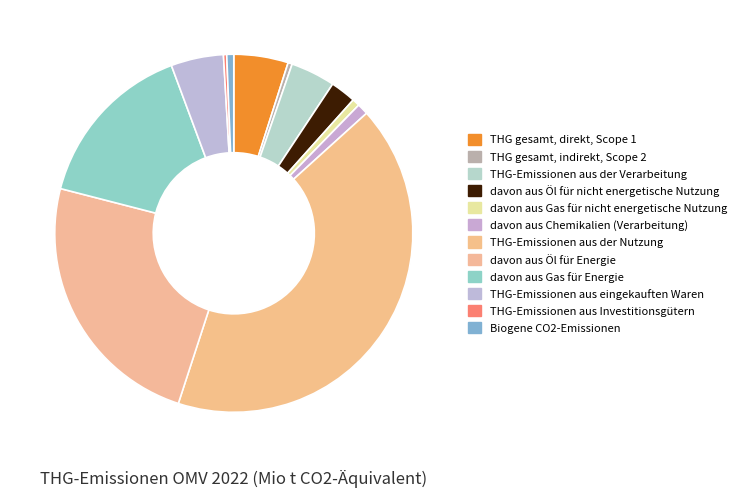

Rank the categories by value from highest to lowest.

THG-Emissionen aus der Nutzung, davon aus Öl für Energie, davon aus Gas für Energie, THG gesamt, direkt, Scope 1, THG-Emissionen aus eingekauften Waren, THG-Emissionen aus der Verarbeitung, davon aus Öl für nicht energetische Nutzung, davon aus Chemikalien (Verarbeitung), davon aus Gas für nicht energetische Nutzung, Biogene CO2-Emissionen, THG gesamt, indirekt, Scope 2, THG-Emissionen aus Investitionsgütern